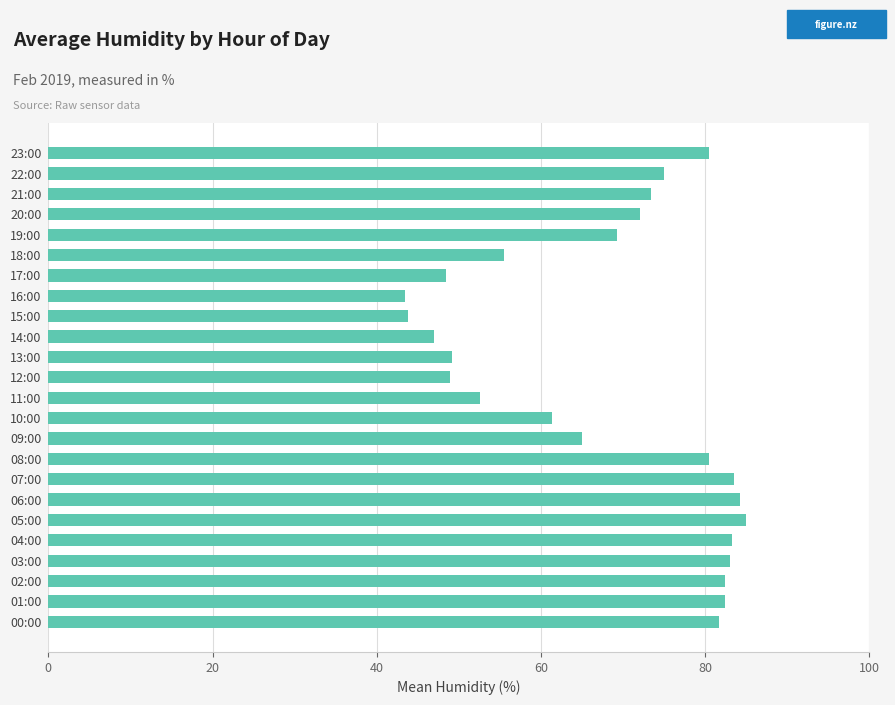

Is it true that the value at 17:00 is 19.6?

False